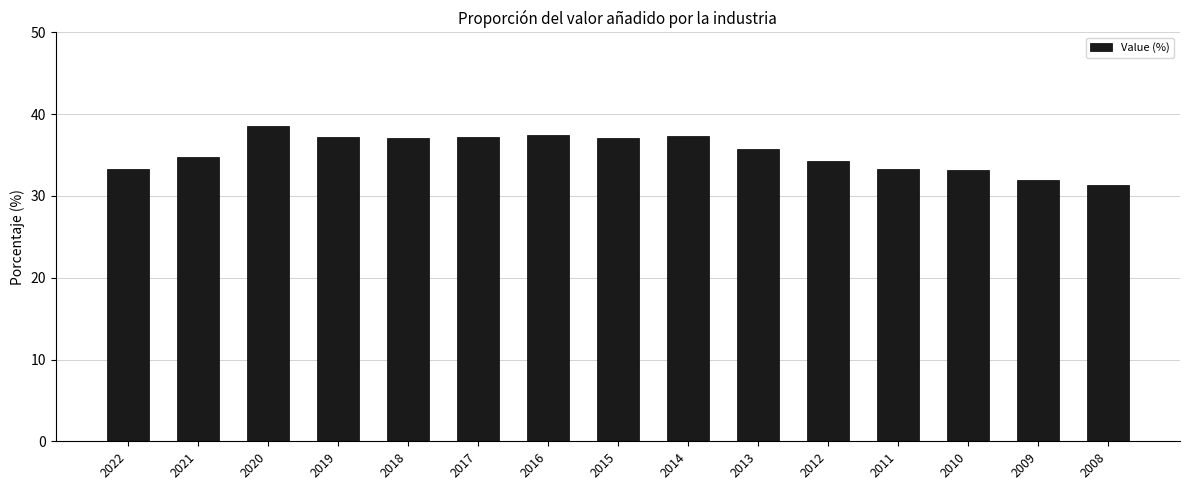

What is the change in value from 2020 to 2014?

-1.2